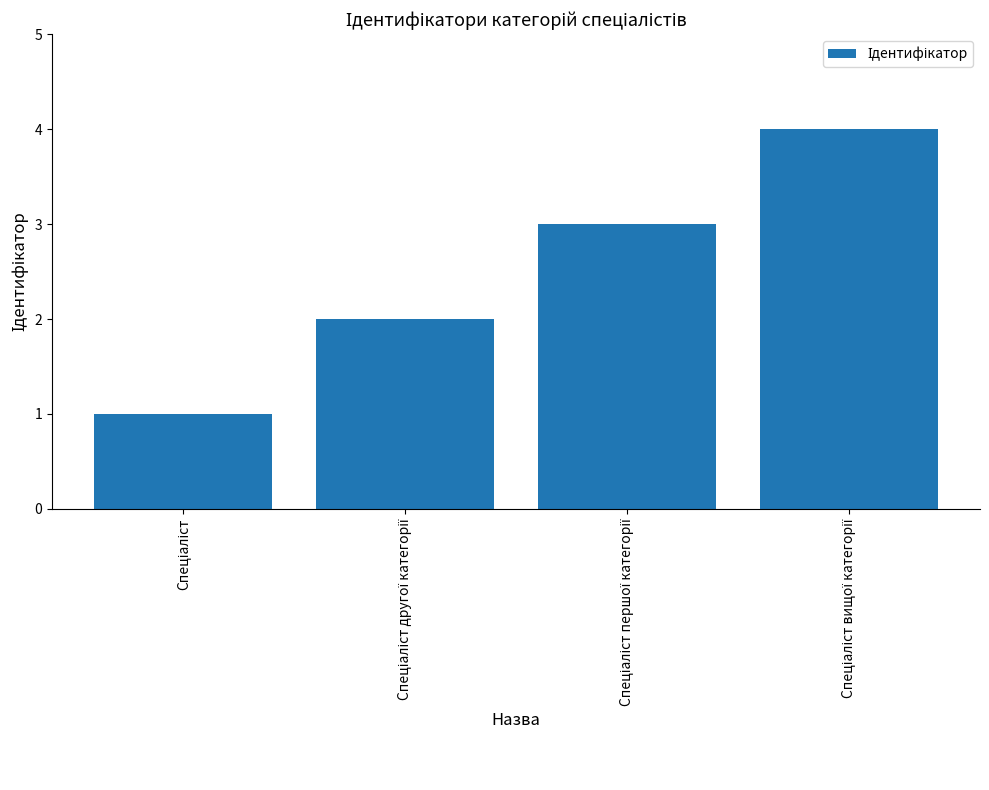

What is the sum of all values?

10